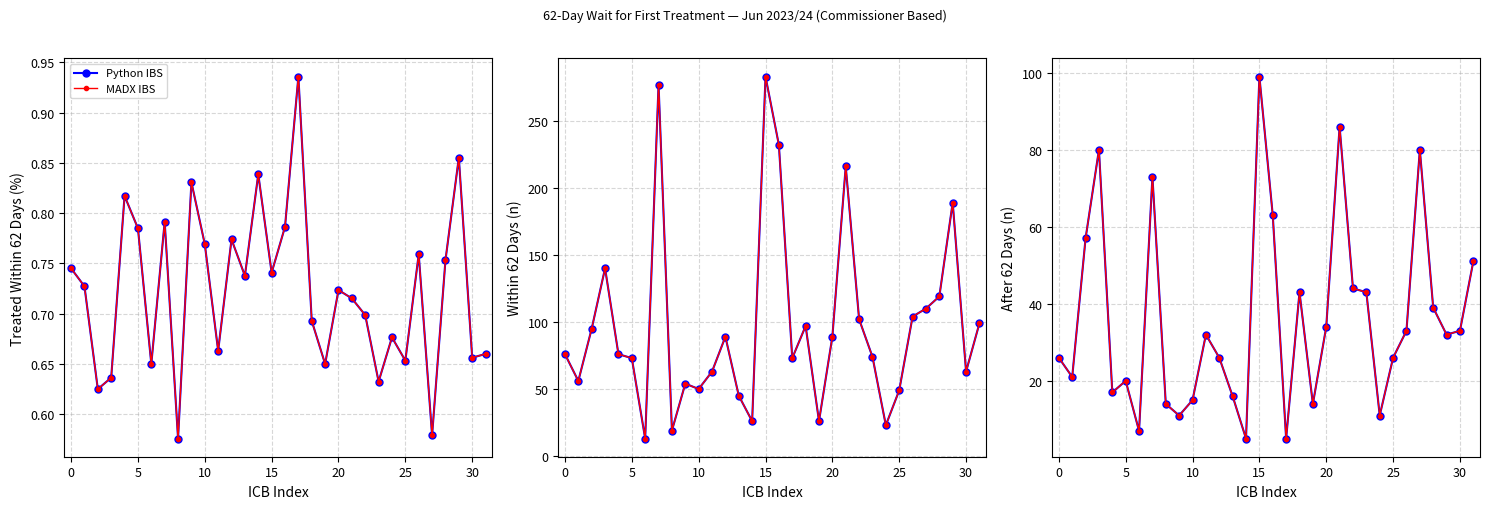

True or false: Python IBS and MADX IBS cross at least once.

False